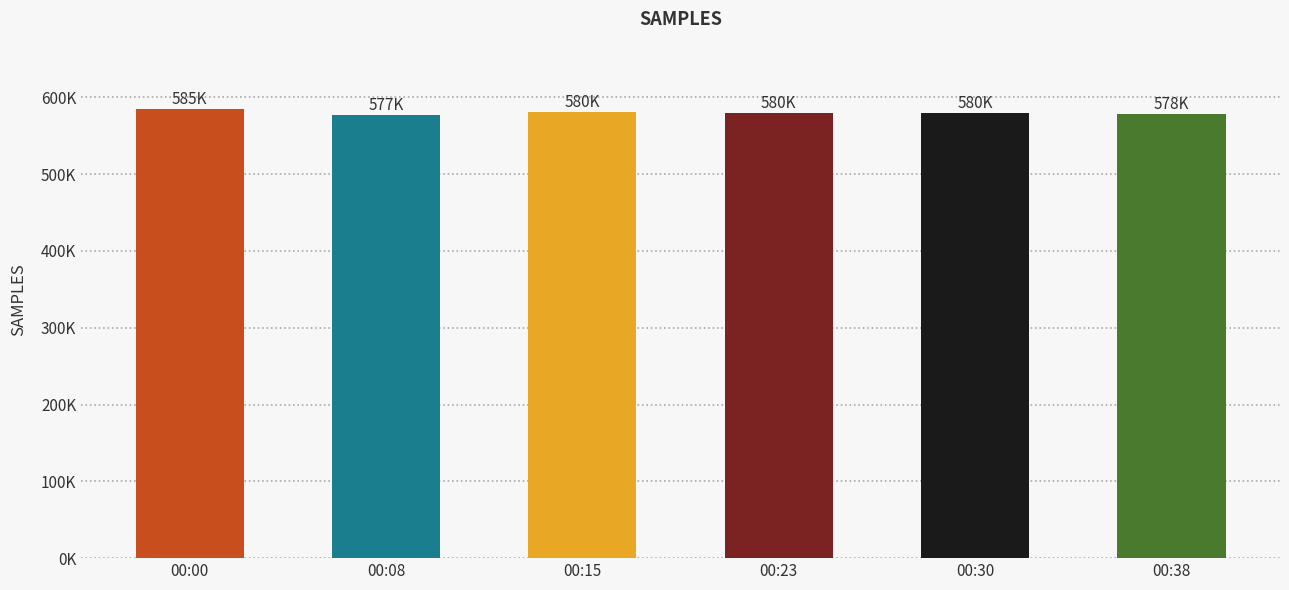

The value at 00:15 is 379516. True or false?

False